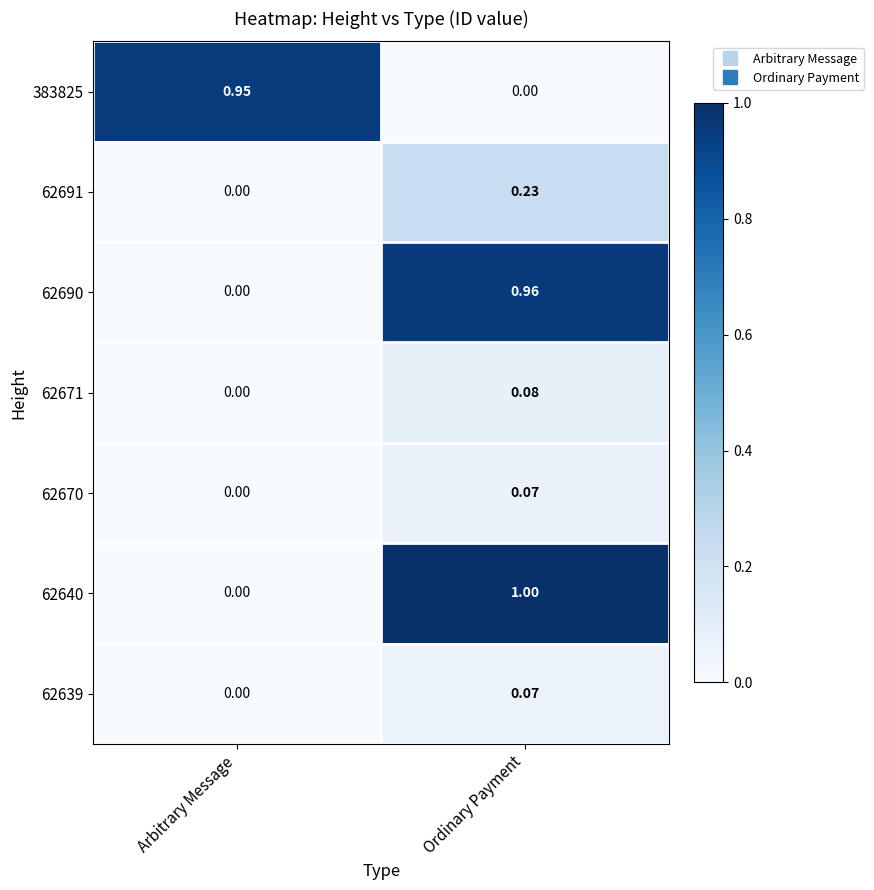

Rank the categories by 62691 value from highest to lowest.

Ordinary Payment, Arbitrary Message